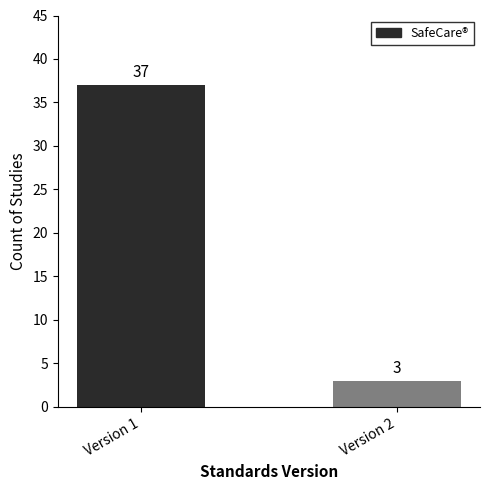

What is the difference between the values at Version 2 and Version 1?

34